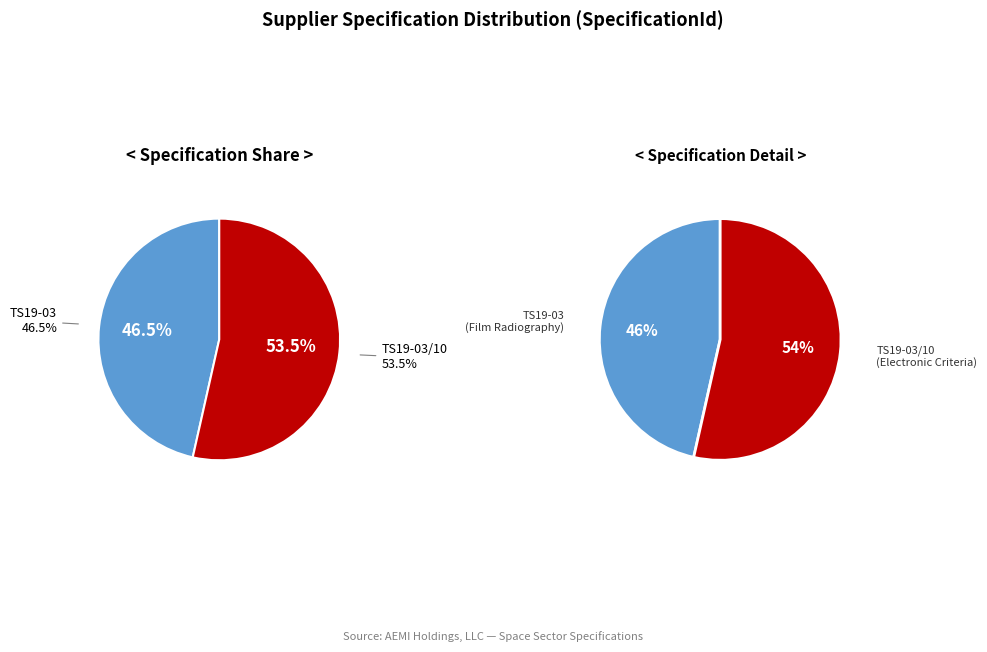

Count the number of slices in the pie.

2